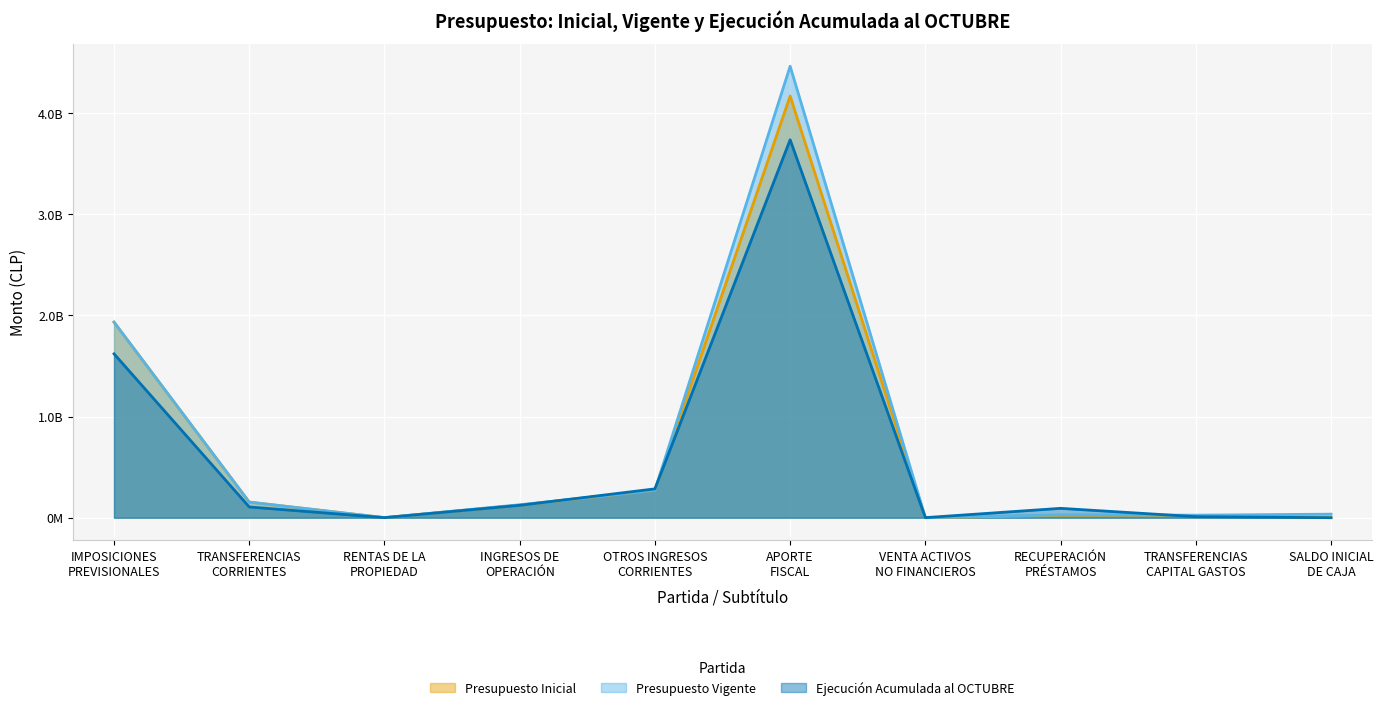

Reading right to left, transcribe all the data shown in this chart.

Presupuesto Inicial: SALDO INICIAL
DE CAJA=534000	TRANSFERENCIAS
CAPITAL GASTOS=22379042	RECUPERACIÓN
PRÉSTAMOS=23026230	VENTA ACTIVOS
NO FINANCIEROS=0	APORTE
FISCAL=4168859920	OTROS INGRESOS
CORRIENTES=271862413	INGRESOS DE
OPERACIÓN=124246080	RENTAS DE LA
PROPIEDAD=834021	TRANSFERENCIAS
CORRIENTES=154306642	IMPOSICIONES
PREVISIONALES=1933609891
Presupuesto Vigente: SALDO INICIAL
DE CAJA=35149679	TRANSFERENCIAS
CAPITAL GASTOS=25173853	RECUPERACIÓN
PRÉSTAMOS=28299996	VENTA ACTIVOS
NO FINANCIEROS=0	APORTE
FISCAL=4463517141	OTROS INGRESOS
CORRIENTES=271453203	INGRESOS DE
OPERACIÓN=128214380	RENTAS DE LA
PROPIEDAD=865523	TRANSFERENCIAS
CORRIENTES=154329674	IMPOSICIONES
PREVISIONALES=1933609891
Ejecución Acumulada al OCTUBRE: SALDO INICIAL
DE CAJA=0	TRANSFERENCIAS
CAPITAL GASTOS=10143515	RECUPERACIÓN
PRÉSTAMOS=92626752	VENTA ACTIVOS
NO FINANCIEROS=737976	APORTE
FISCAL=3736457826	OTROS INGRESOS
CORRIENTES=285142543	INGRESOS DE
OPERACIÓN=122262007	RENTAS DE LA
PROPIEDAD=657915	TRANSFERENCIAS
CORRIENTES=106218778	IMPOSICIONES
PREVISIONALES=1620174930